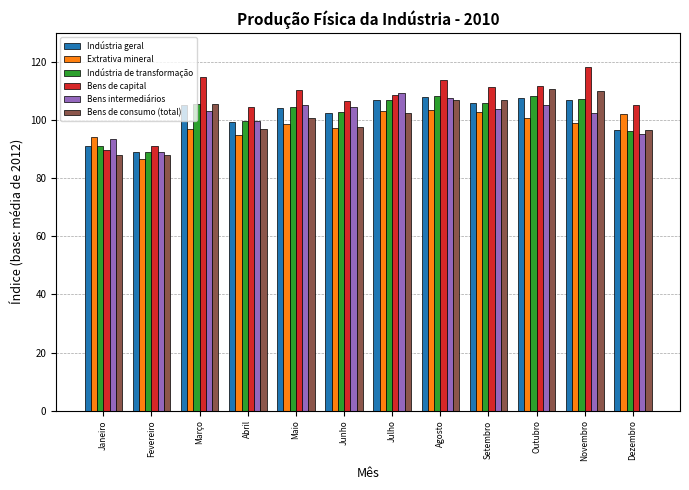

Is it true that Extrativa mineral equals 179.5 at Agosto?

False